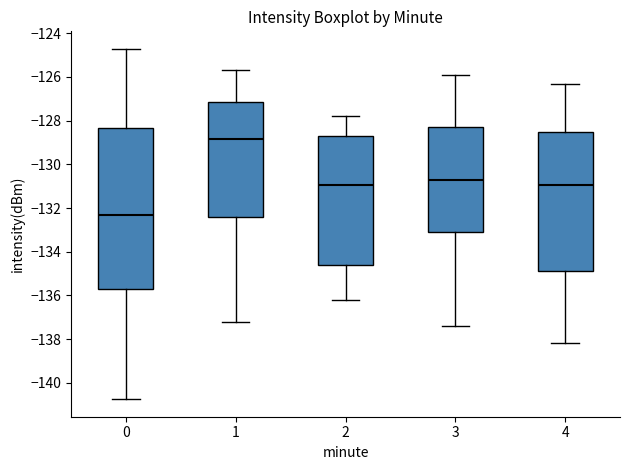

Where is the upper edge of the box at x = 4 on the y-axis? The values are not printed on the chart, so give them approximately, as read against the axis.

-128.4